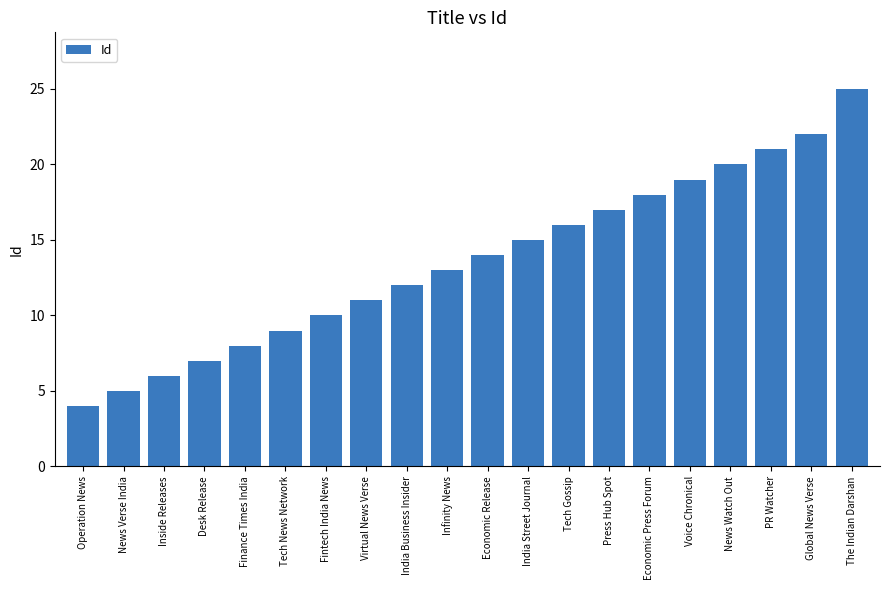

What is the average value?

14